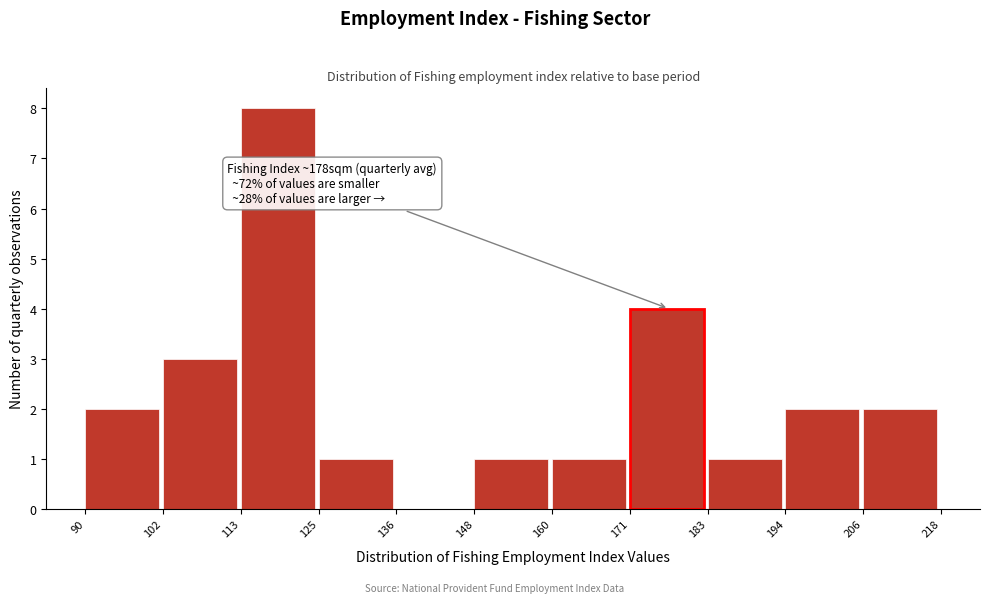

Which range on the x-axis has the tallest bar?

113 to 125